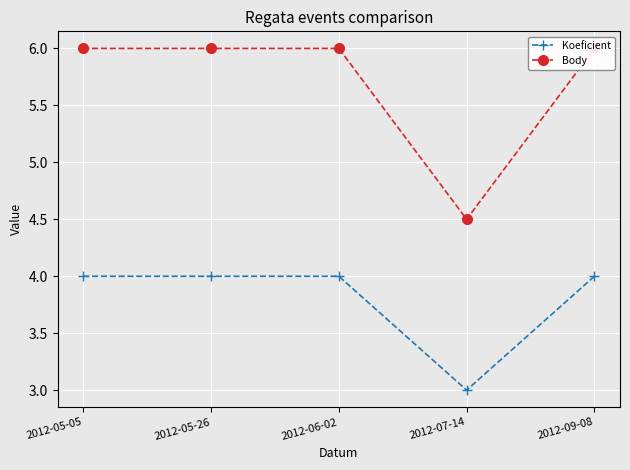

List the labels in order of Body value, smallest first.

2012-07-14, 2012-05-05, 2012-05-26, 2012-06-02, 2012-09-08